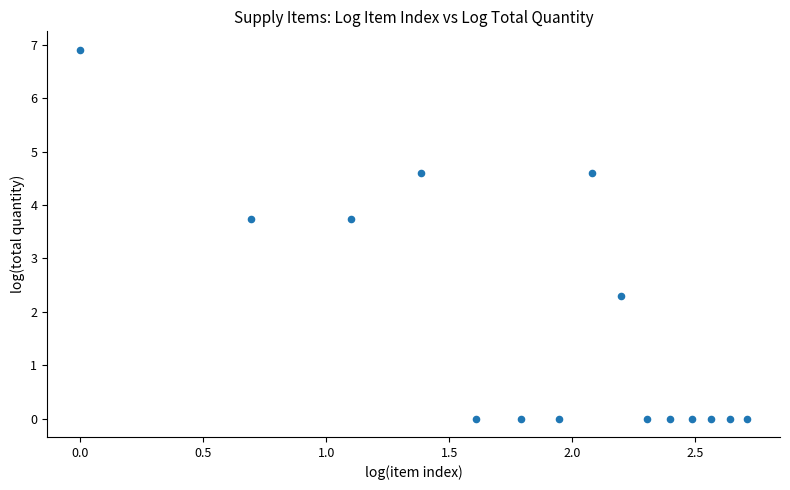

What is the range of Y values (max minus min)?

6.9